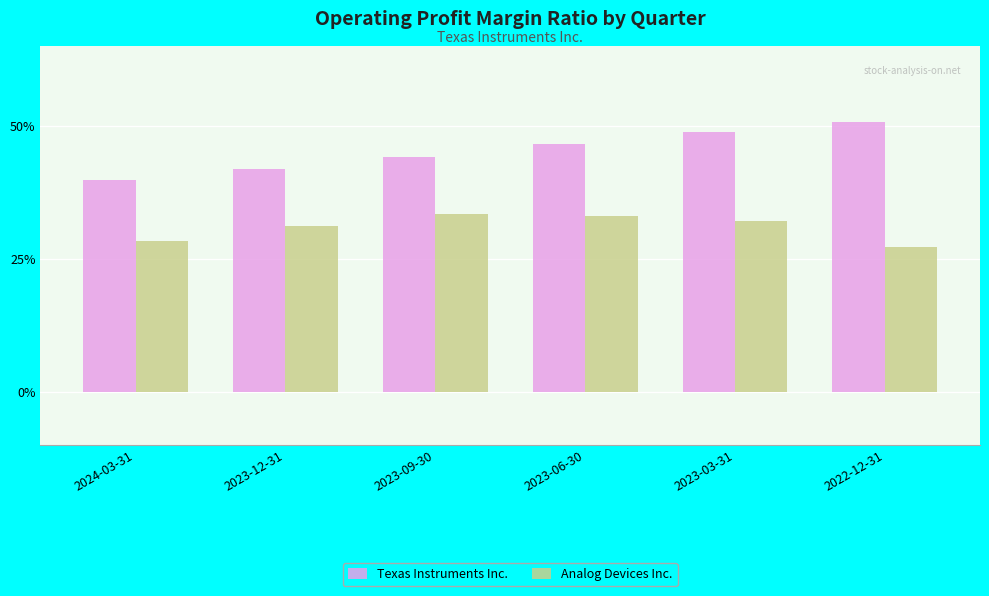

Rank the series by their maximum value, from highest to lowest.

Texas Instruments Inc., Analog Devices Inc.